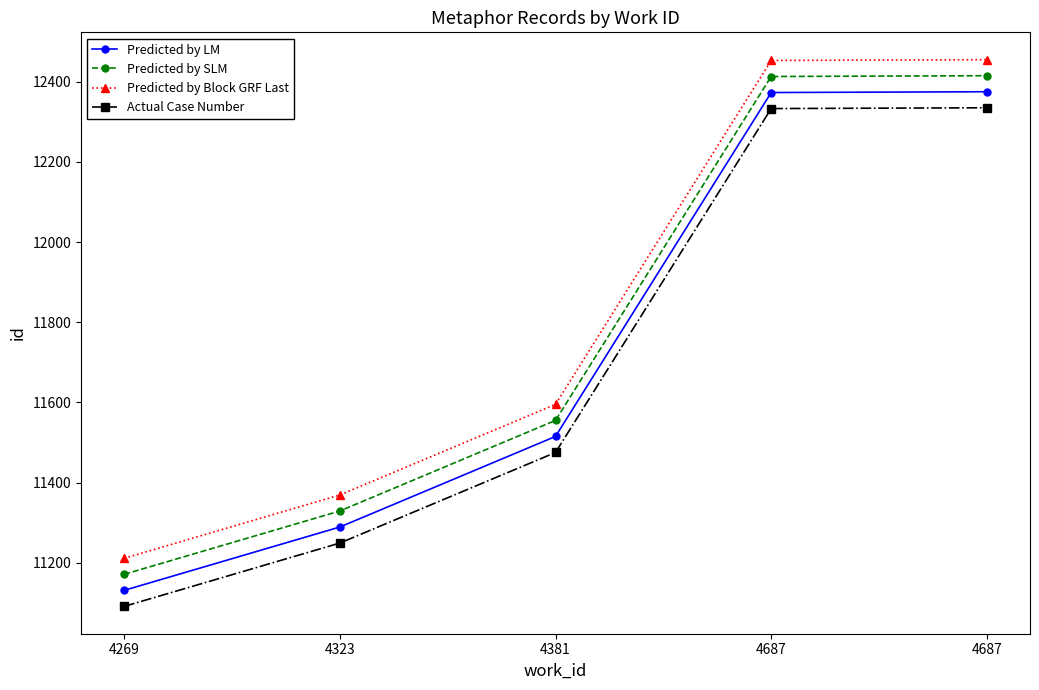

True or false: Predicted by Block GRF Last has more than 0 interior local peaks.

False